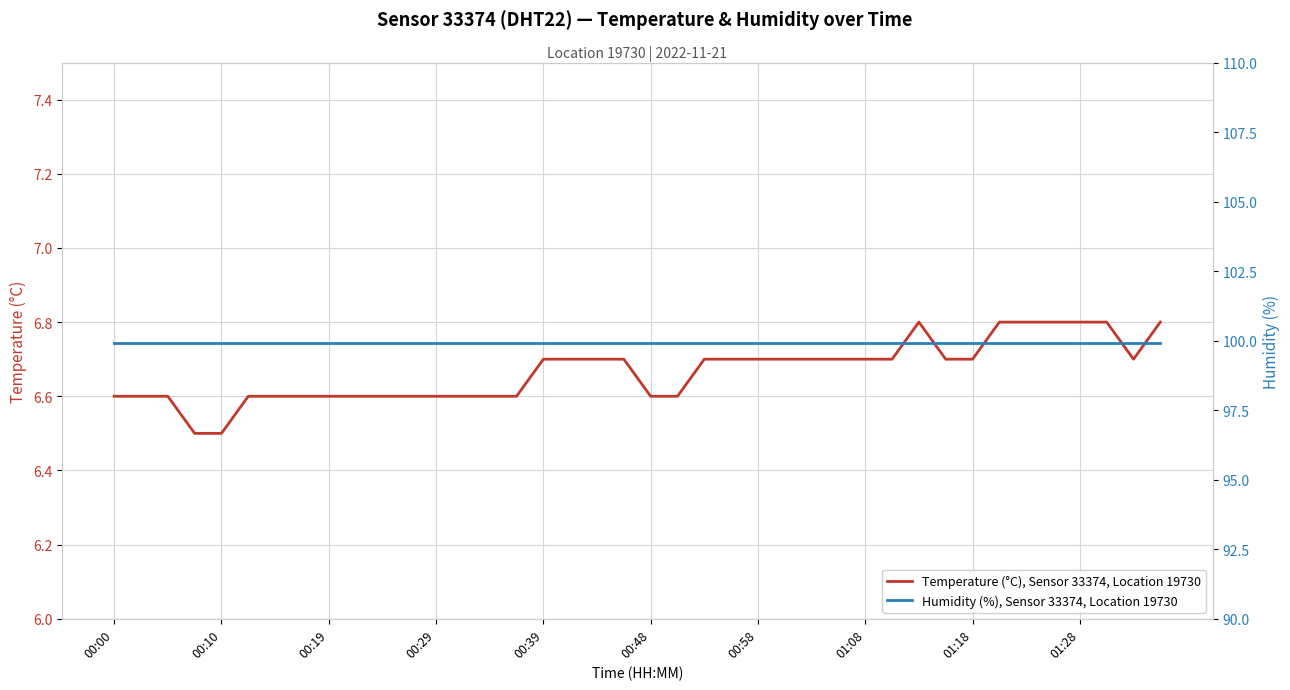

True or false: Humidity (%), Sensor 33374, Location 19730 has more than 1 interior local peaks.

False